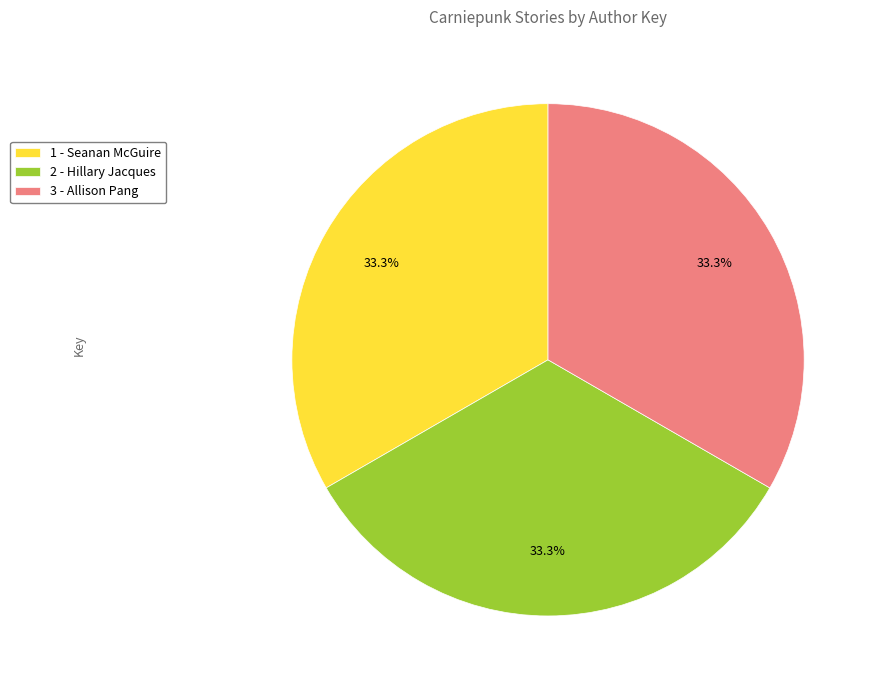

What percentage is the 1 - Seanan McGuire slice, to the nearest percent?

33%